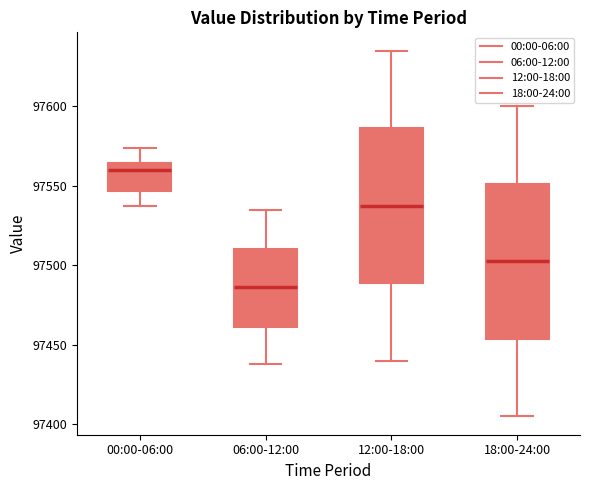

Which box's median line is the lowest?

06:00-12:00